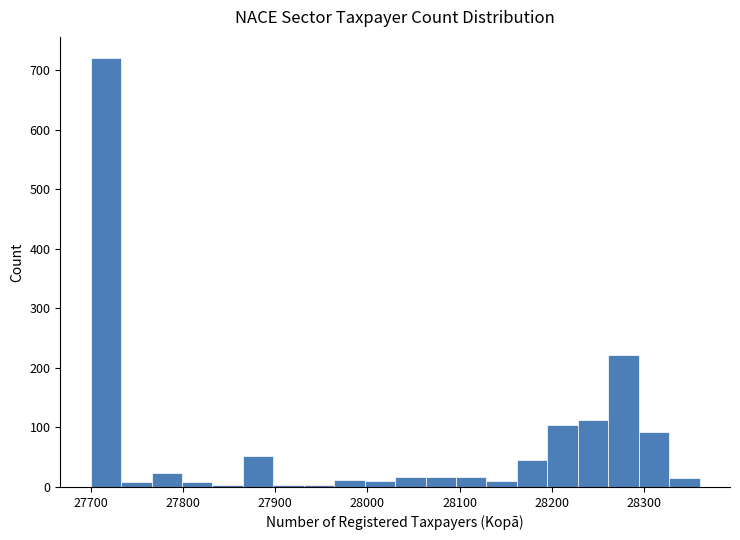

Read against the x-axis, roughly where is the centre of the tallest bar?

27720